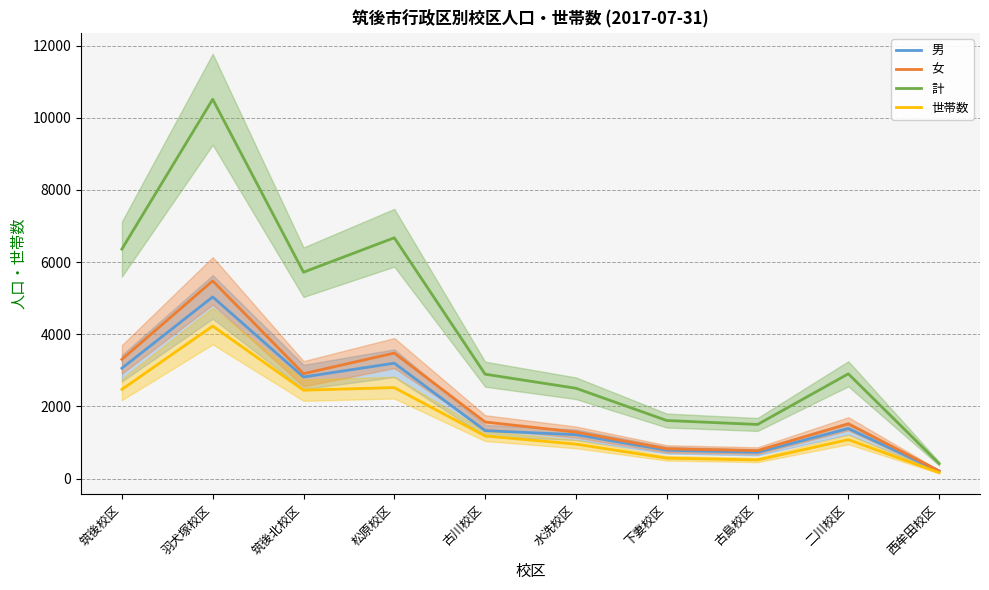

True or false: 計 and 男 cross at least once.

False